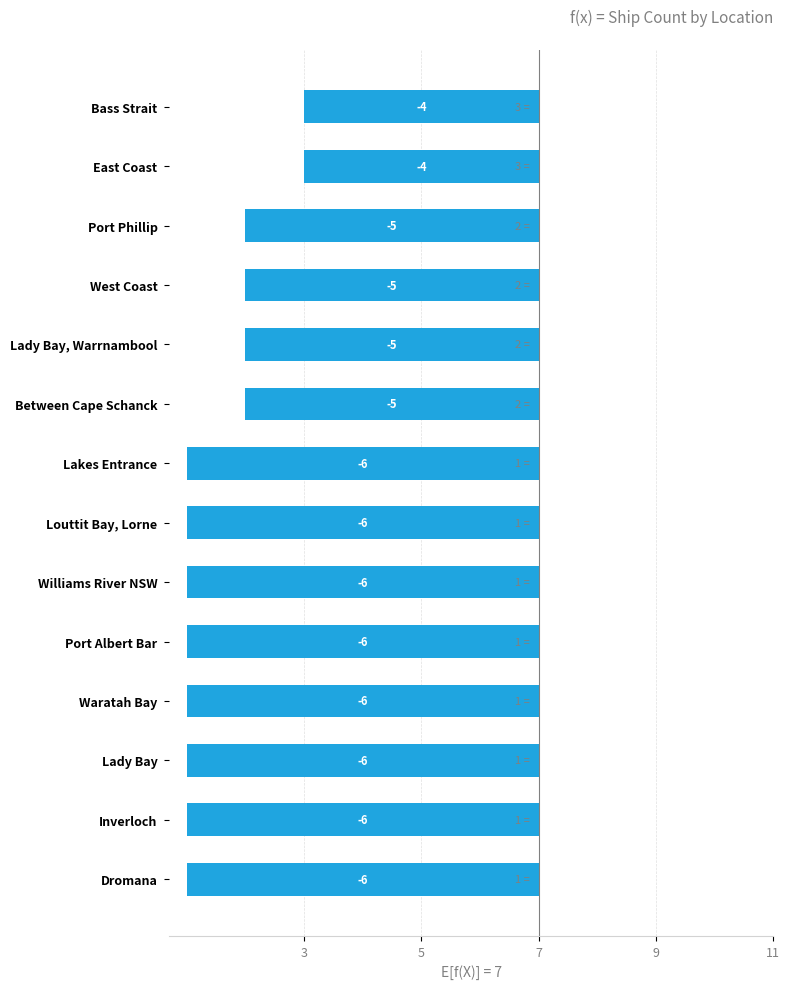

What is the value of the 5th bar from the left?

-5